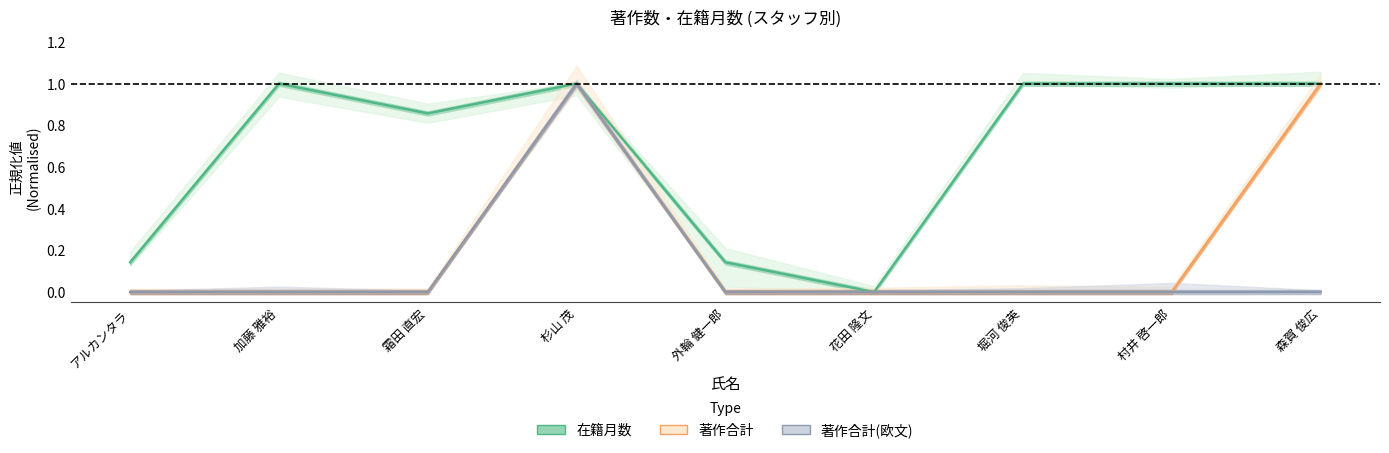

The 著作合計 series shows 0.0 at 霜田 直宏. True or false?

True